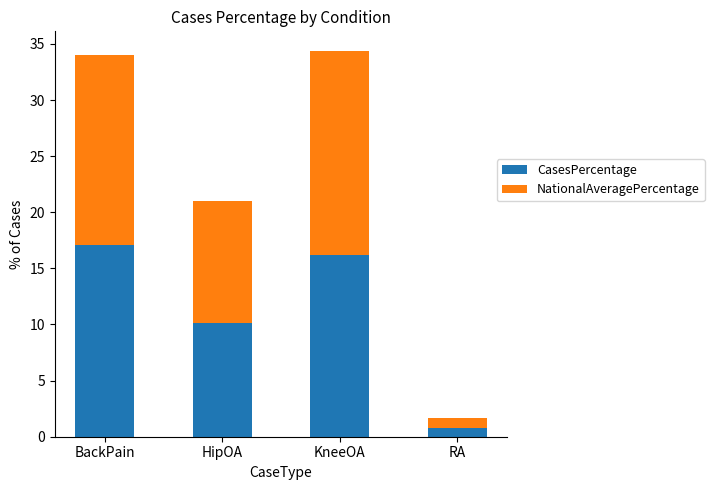

Where is CasesPercentage nearest to the value 8?

HipOA